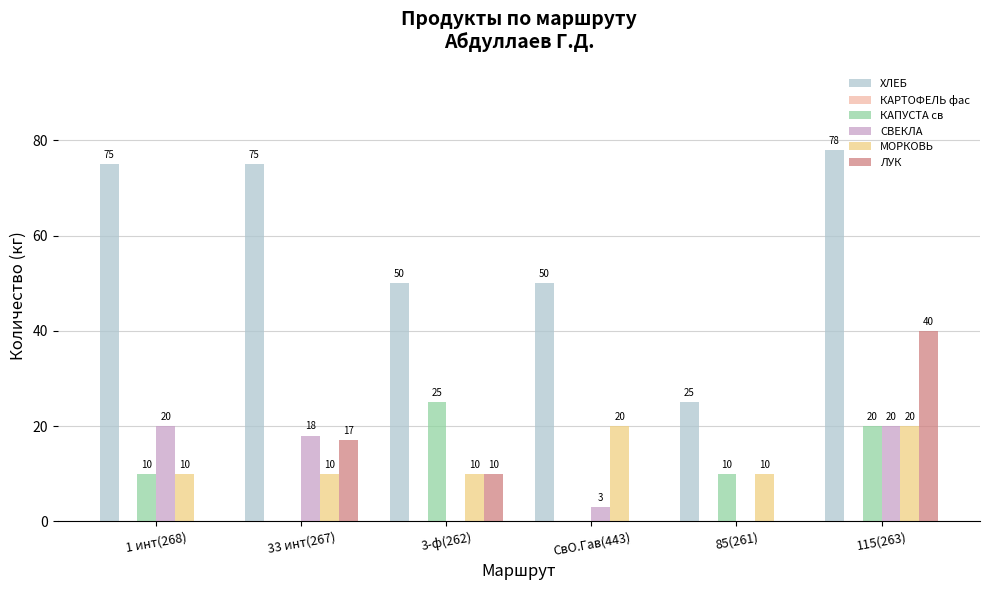

At which label is ЛУК closest to 20?

33 инт(267)